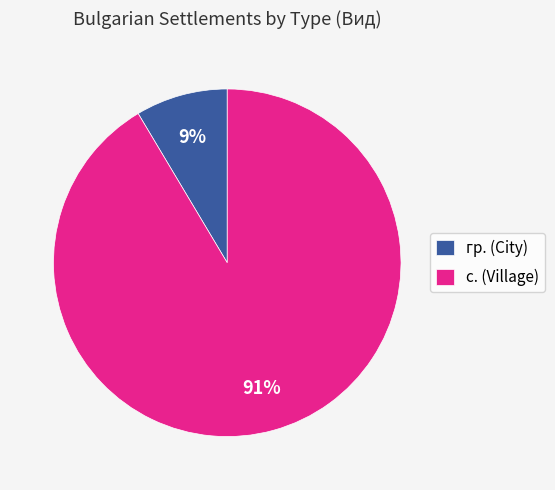

Combined, do с. (Village) and гр. (City) account for over 50%?

Yes